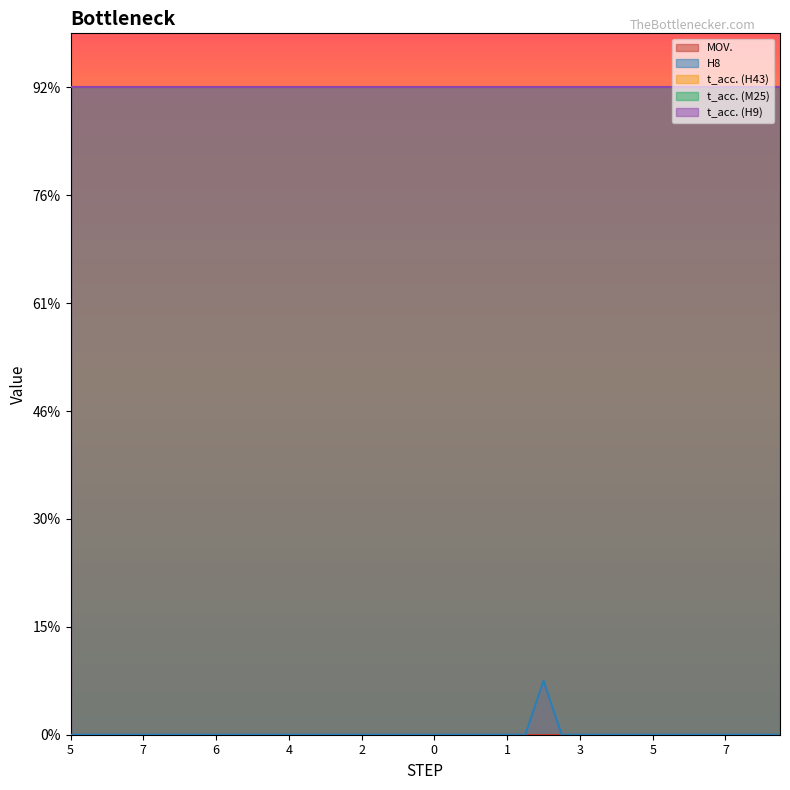

Rank the categories by t_acc. (M25) value from lowest to highest.

5, 5, 6, 6, 7, 7, 7, 7, 6, 6, 5, 5, 4, 4, 3, 3, 2, 2, 1, 1, 0, 0, 0, 0, 1, 1, 2, 2, 3, 3, 4, 4, 5, 5, 6, 6, 7, 7, 7, 7